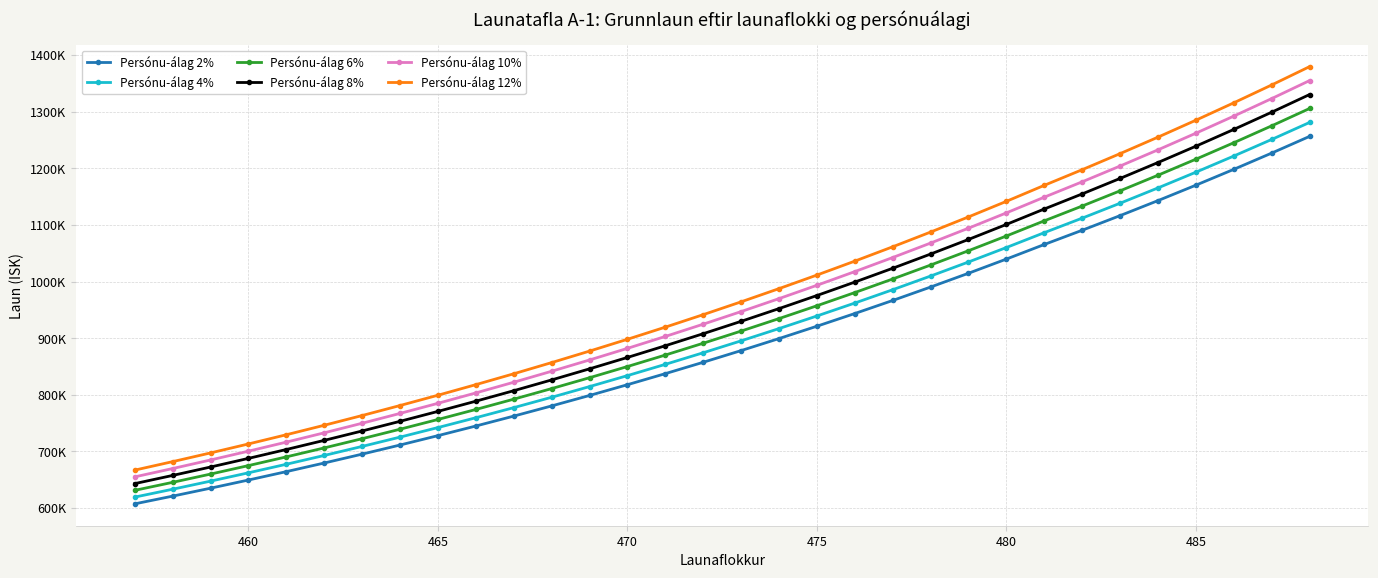

What are all the series names shown in the legend?

Persónu-álag 2%, Persónu-álag 4%, Persónu-álag 6%, Persónu-álag 8%, Persónu-álag 10%, Persónu-álag 12%